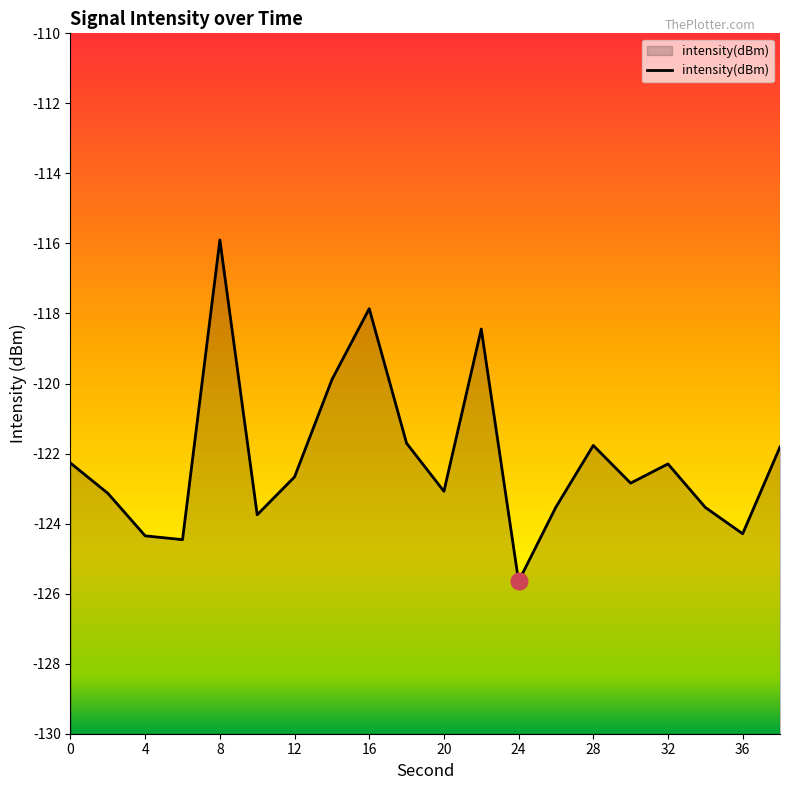

Which label corresponds to the largest value in the chart?

8